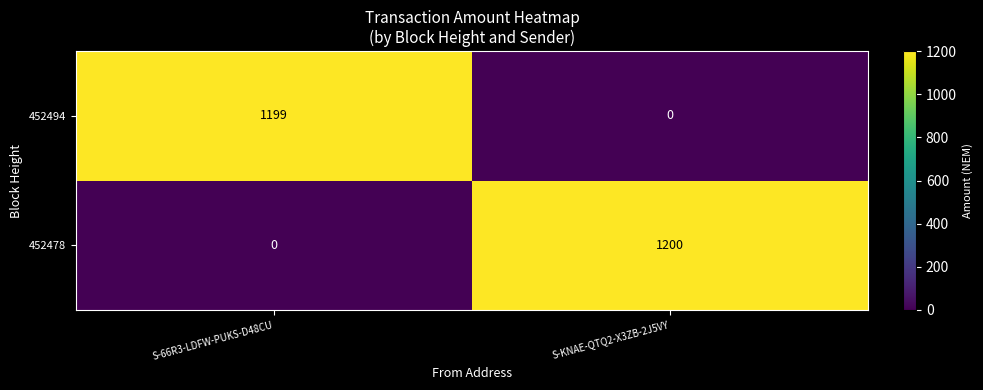

How many data points does each series have?

2